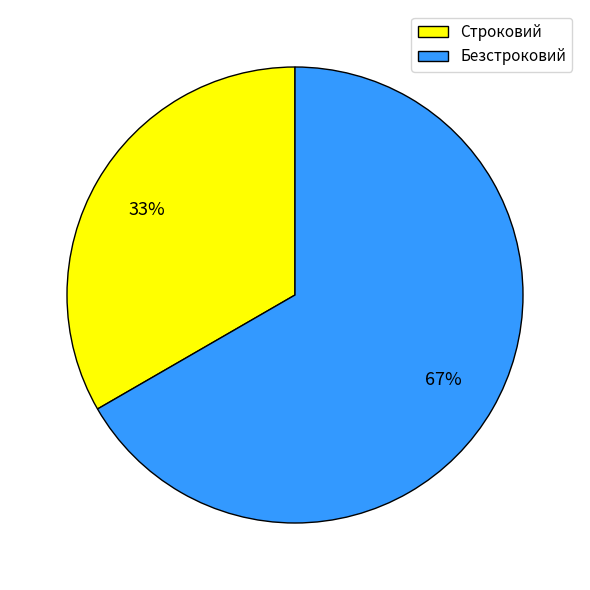

Approximately how many times larger is the value at Безстроковий compared to Строковий?

2.0